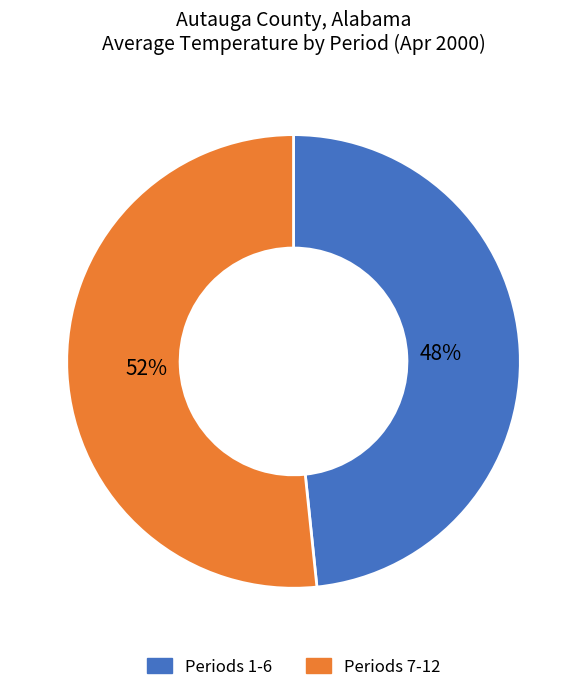

To the nearest percent, what is the average slice percentage?

50%